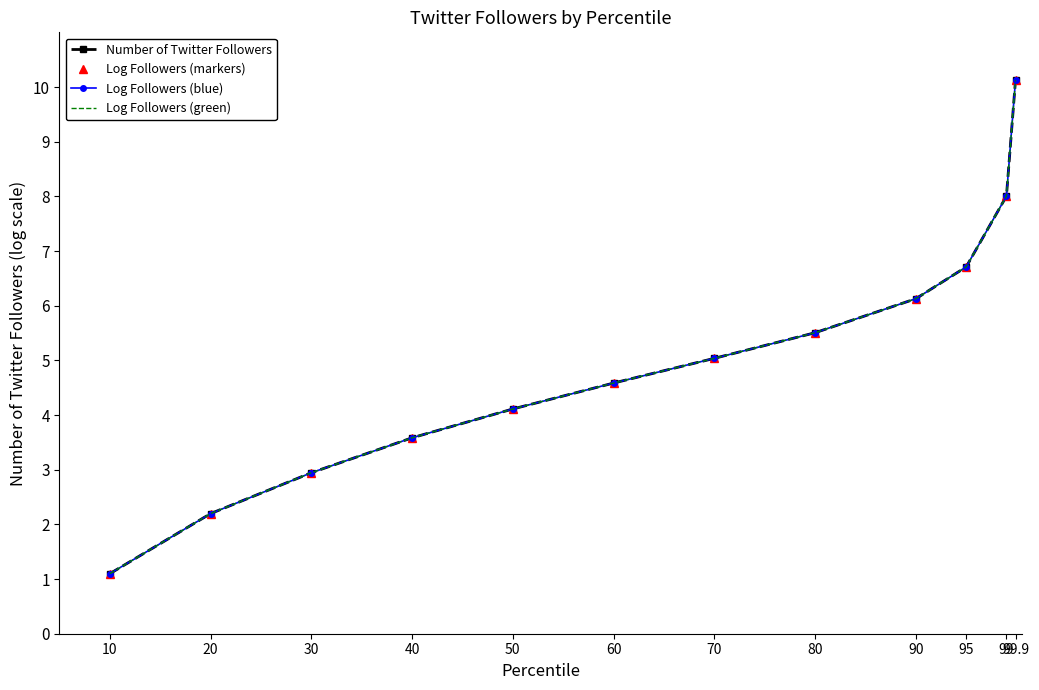

What is the difference between the maximum and minimum values in the Log Followers (markers) series?

9.0